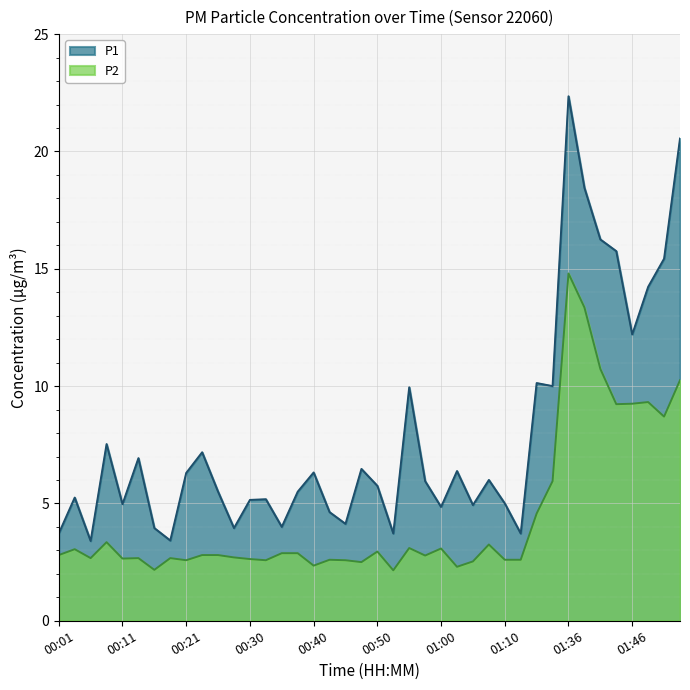

True or false: P1 has a value of 7.9 at 00:30.

False